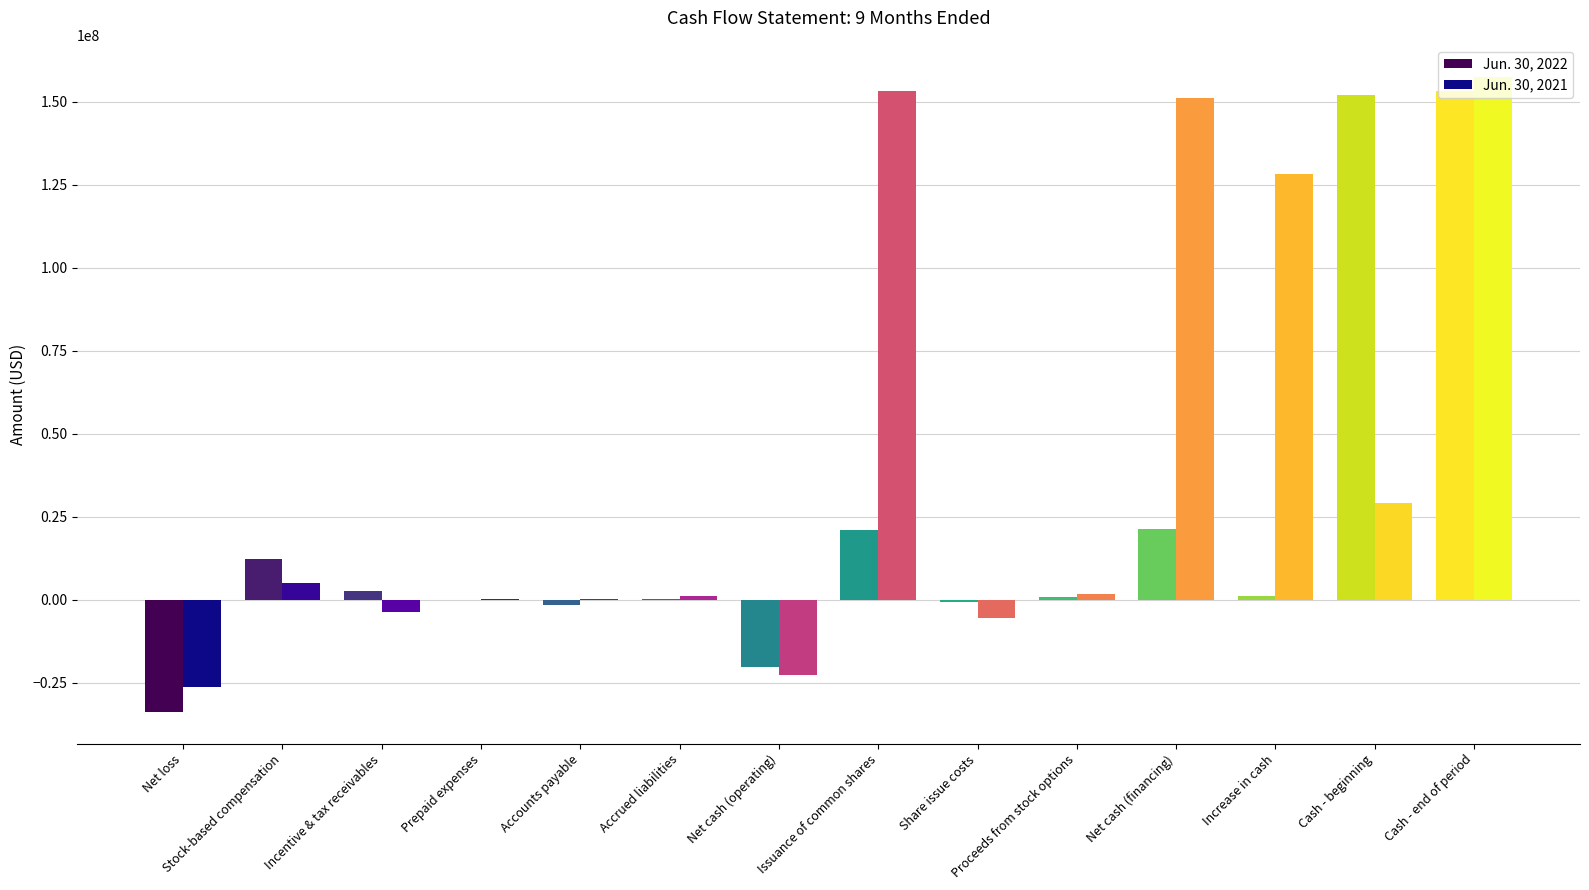

Between Cash - beginning and Cash - end of period, which series saw the biggest shift?

Jun. 30, 2021